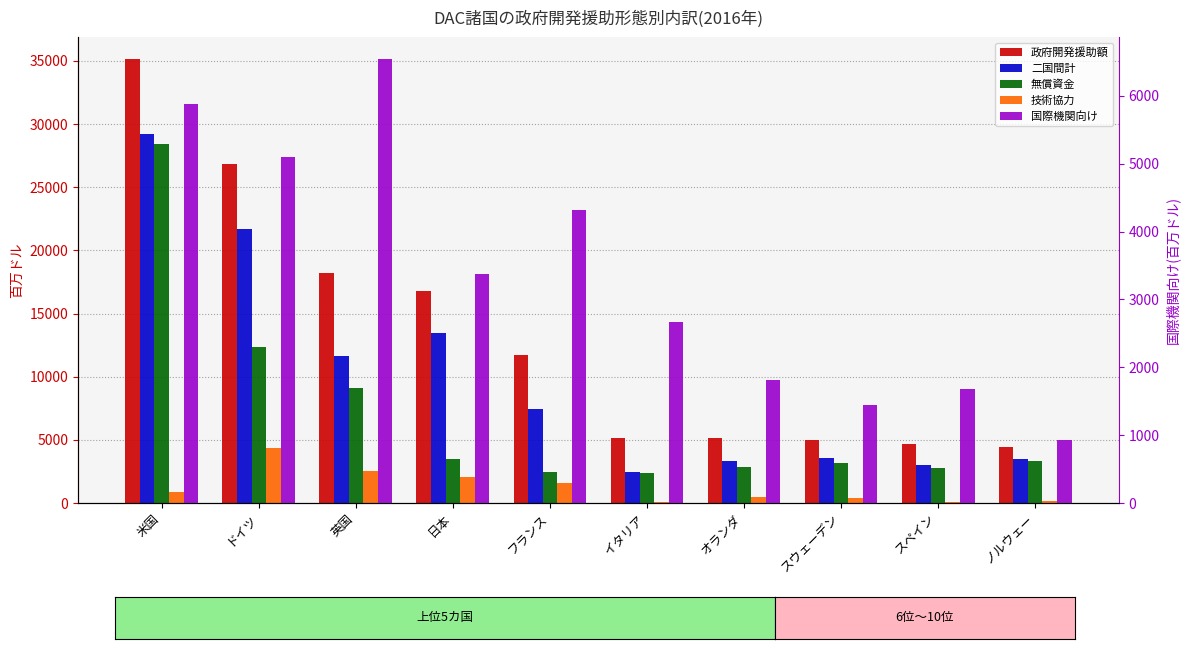

Which category has the highest value in the 無償資金 series?

米国